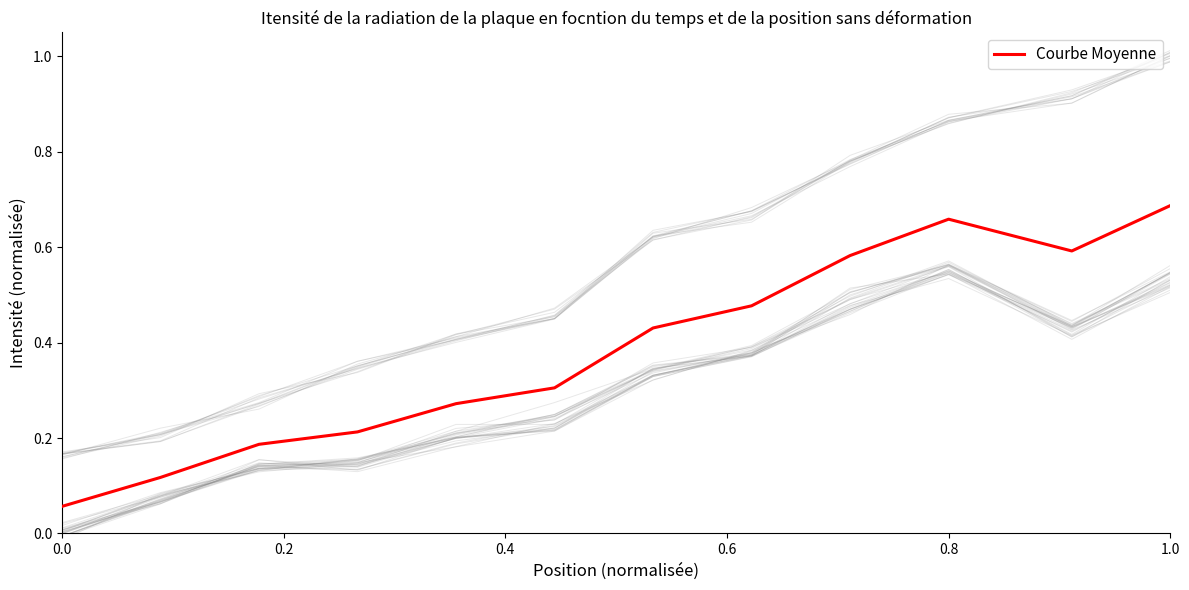

True or false: the data has more than 1 interior local peaks.

False